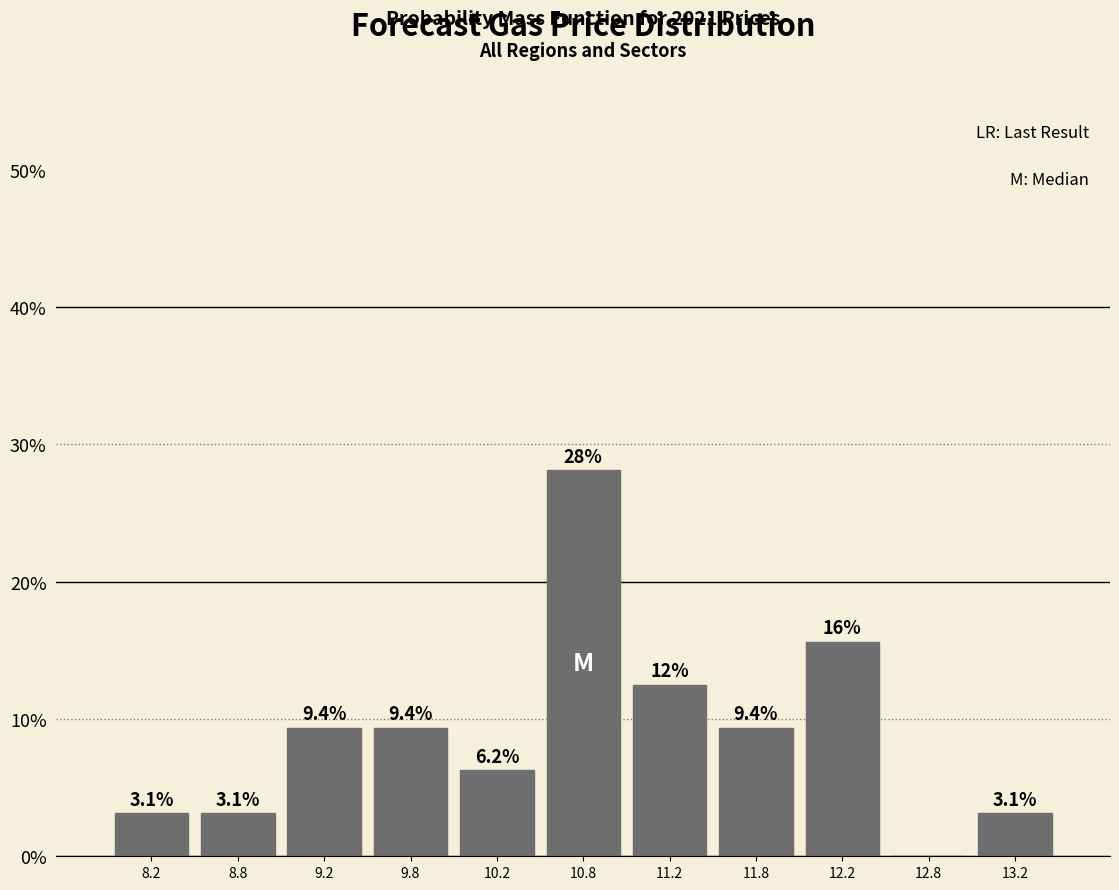

Over which range of the x-axis is the bar tallest?

10.5 to 11.0